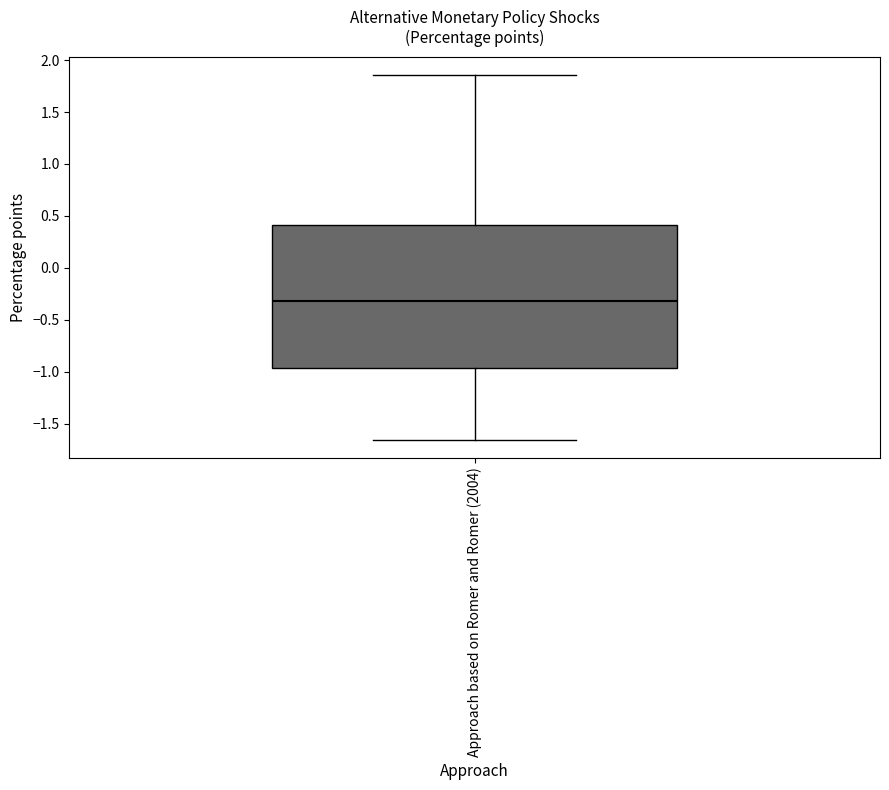

Read this box plot against the y-axis: the position of the median line, the range covered by the box, and the ends of both whiskers. The values are not printed on the chart, so give them approximately, as read against the axis.

median -0.30, box -0.95 to 0.40, whiskers -1.65 to 1.85